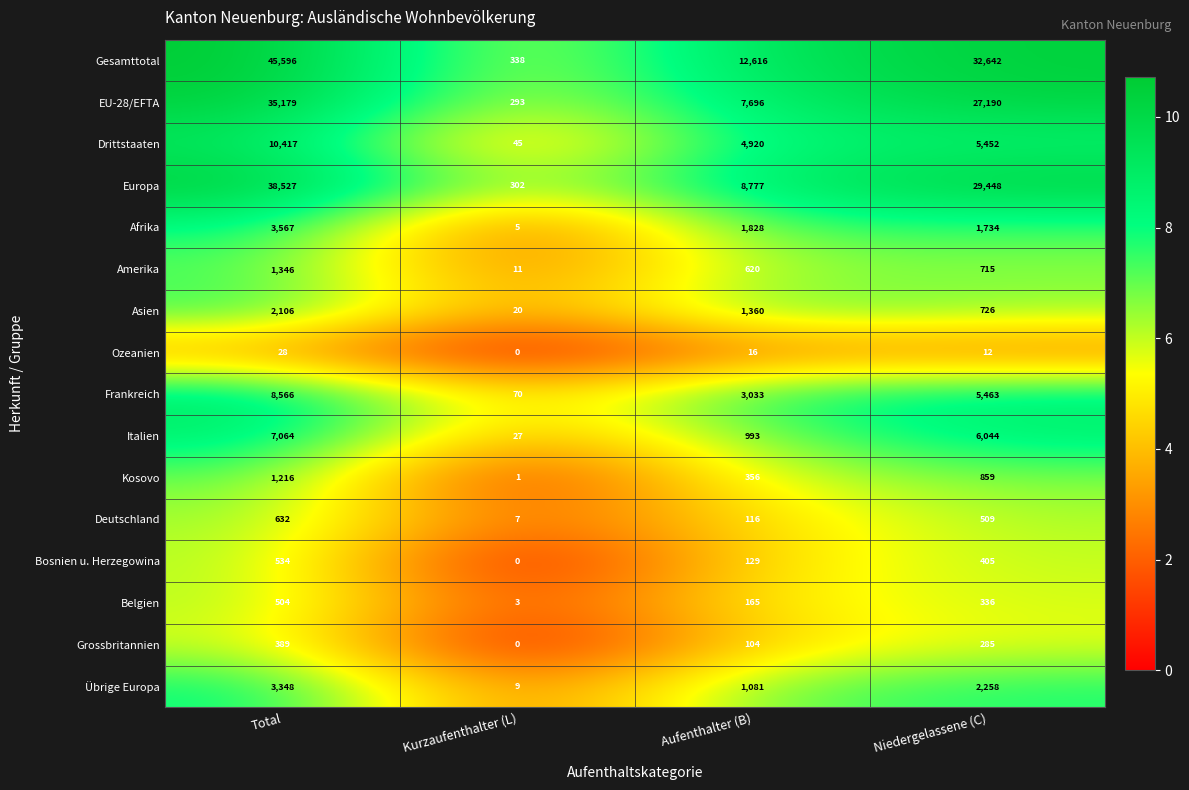

True or false: Amerika has a value of 2141 at Total.

False